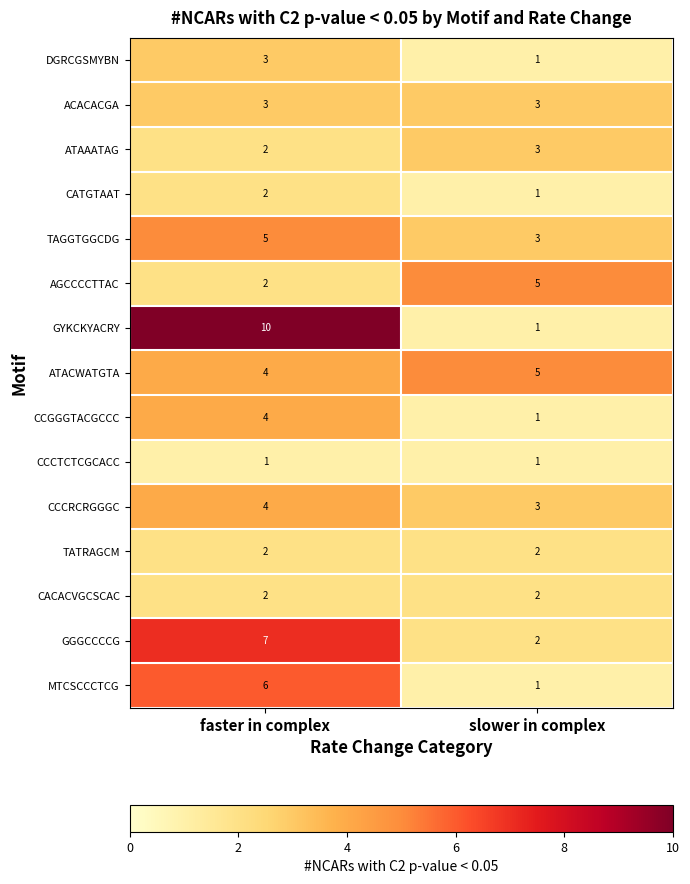

Reading left to right, extract all data points from this chart.

DGRCGSMYBN: 3	1
ACACACGA: 3	3
ATAAATAG: 2	3
CATGTAAT: 2	1
TAGGTGGCDG: 5	3
AGCCCCTTAC: 2	5
GYKCKYACRY: 10	1
ATACWATGTA: 4	5
CCGGGTACGCCC: 4	1
CCCTCTCGCACC: 1	1
CCCRCRGGGC: 4	3
TATRAGCM: 2	2
CACACVGCSCAC: 2	2
GGGCCCCG: 7	2
MTCSCCCTCG: 6	1